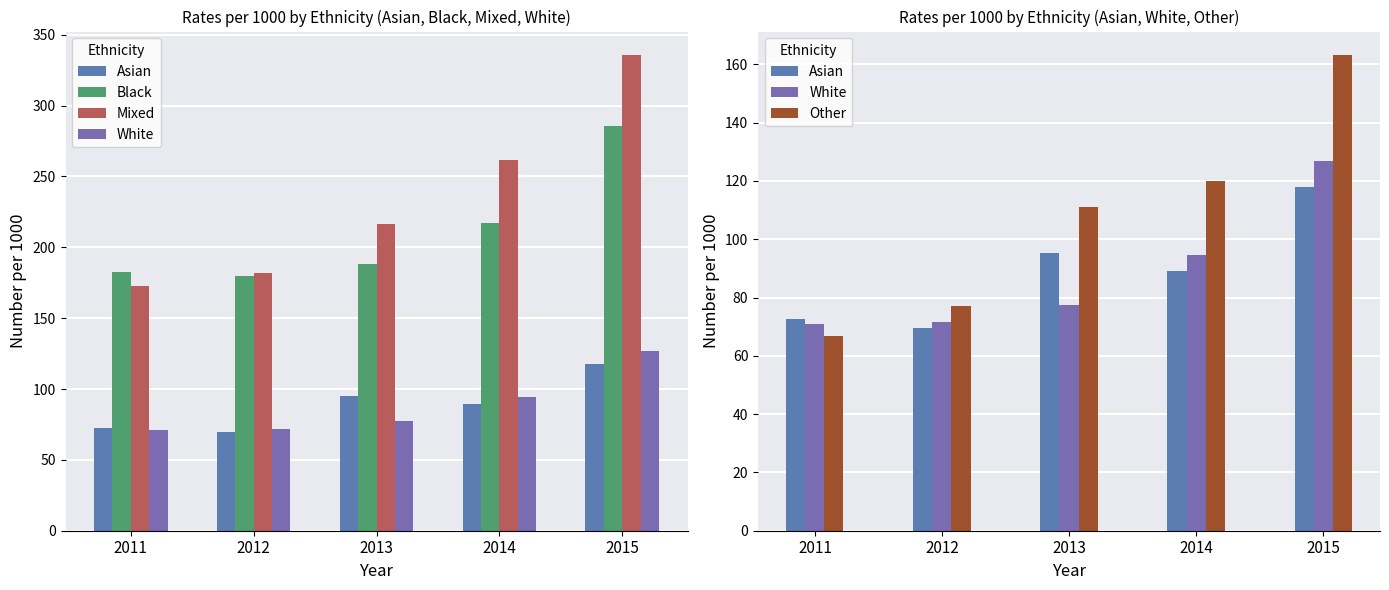

What is the difference between the maximum and second lowest values in the Other series?

86.0